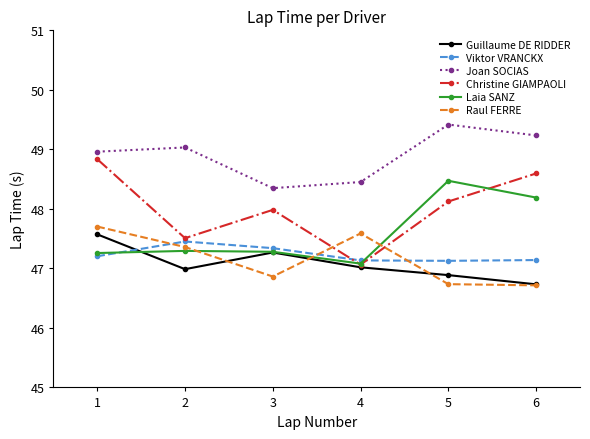

Which series ends up on top after the final intersection of Laia SANZ and Viktor VRANCKX?

Laia SANZ